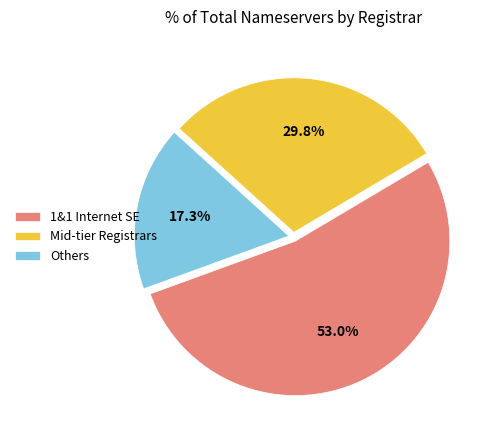

Which slice is the largest?

1&1 Internet SE